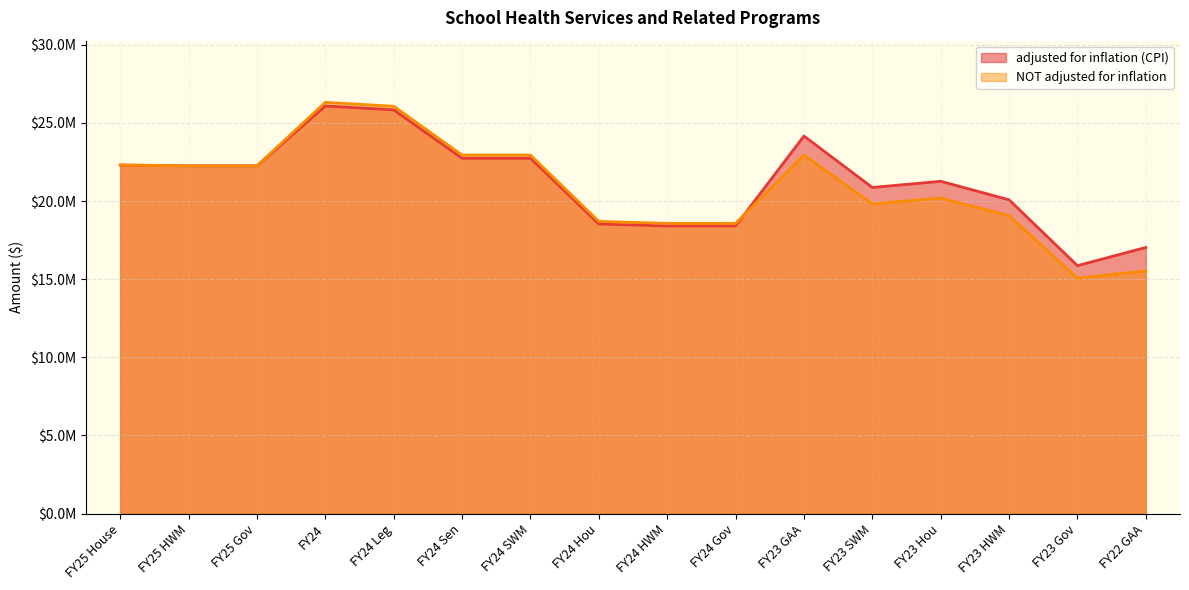

Between FY22 GAA and FY25 HWM, which is larger?

FY25 HWM